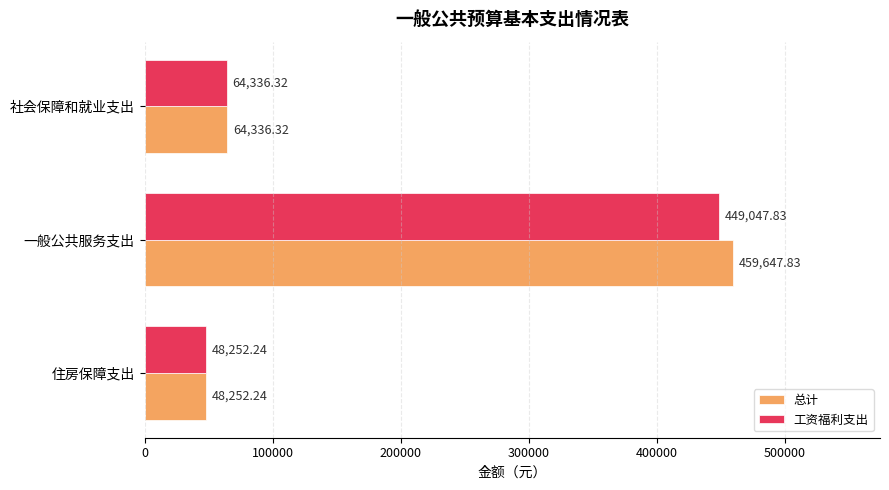

How many data points does each series have?

3